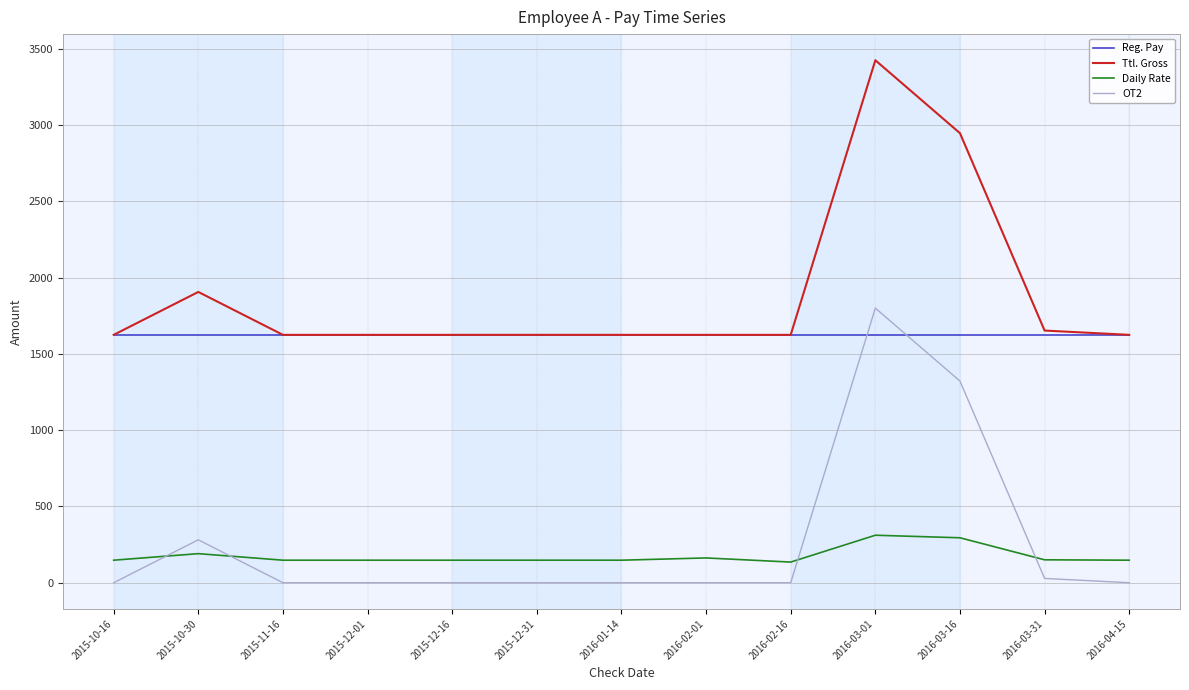

Is it true that OT2 equals 0.0 at 2016-04-15?

True